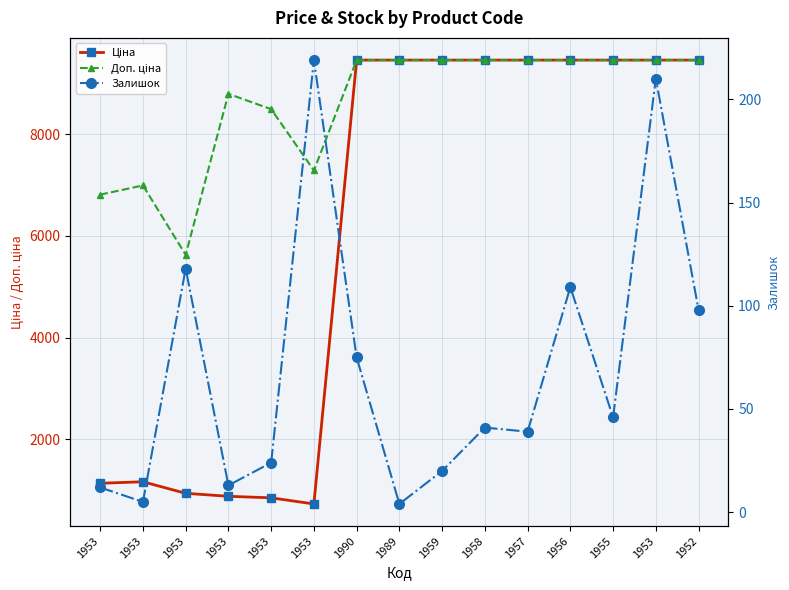

How many interior local valleys does the Залишок series have?

5